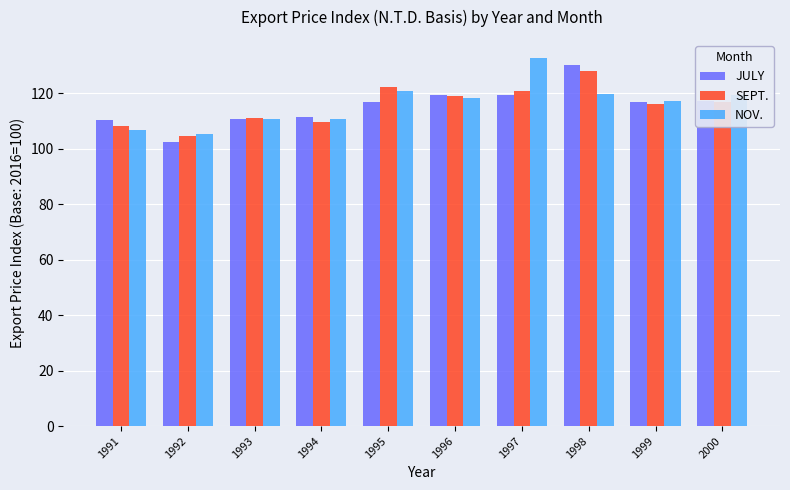

What is the average value of the JULY series?

115.5